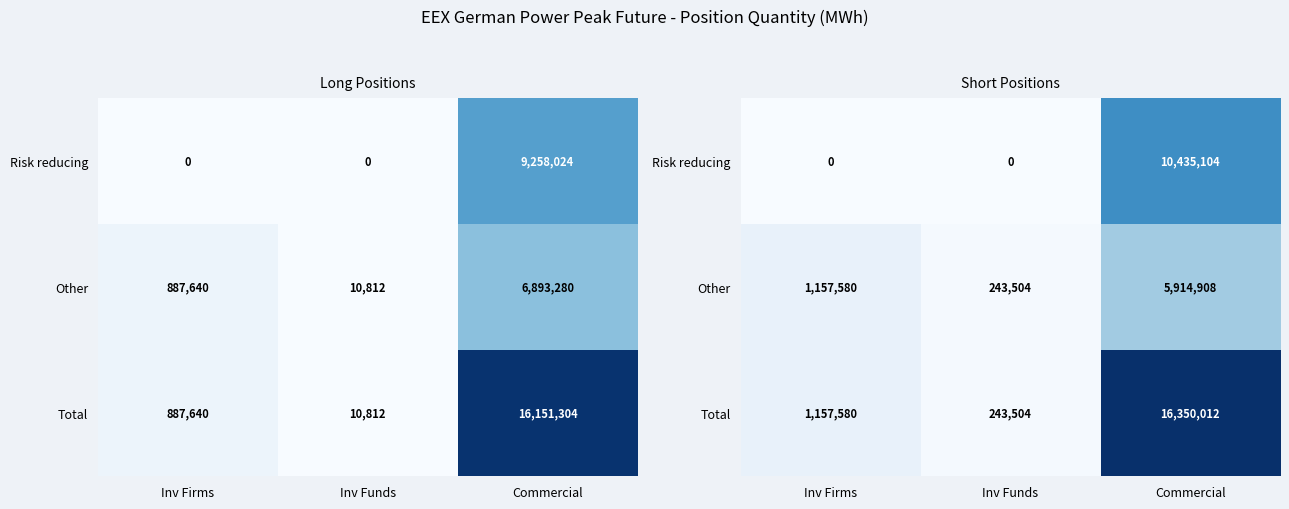

At Commercial, list the series in order from largest to smallest.

Total, Risk reducing, Other